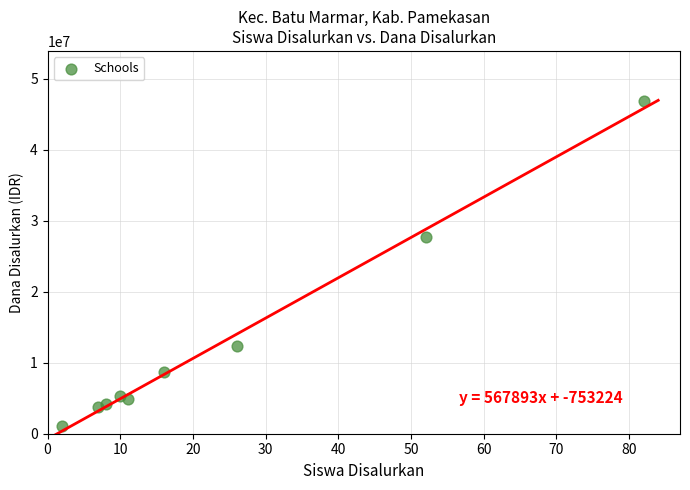

What is the average X value?

24